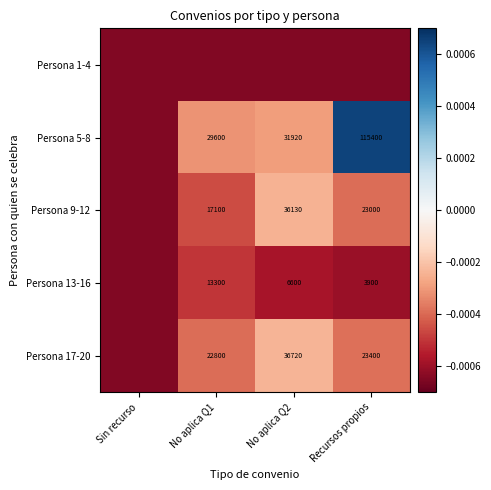

Is the value of Persona 9-12 at No aplica Q1 greater than the value of Persona 13-16 at Recursos propios?

Yes